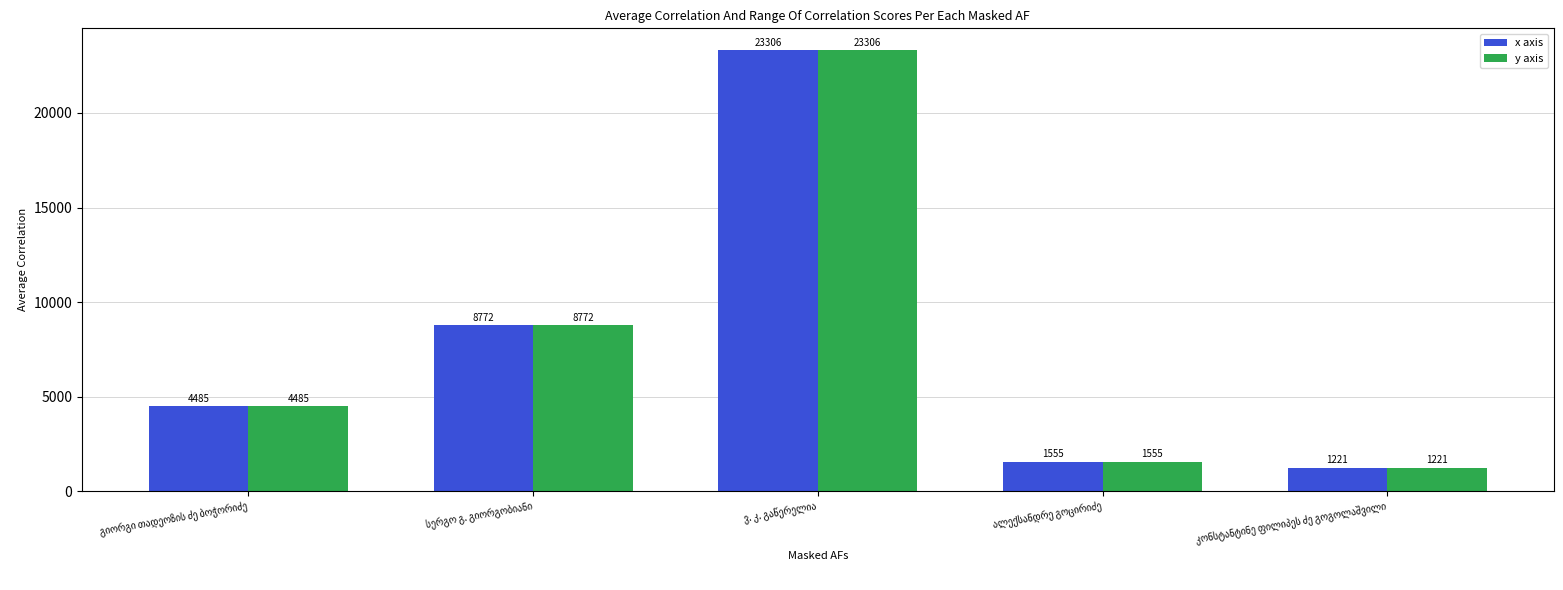

Are the bars horizontal?

No